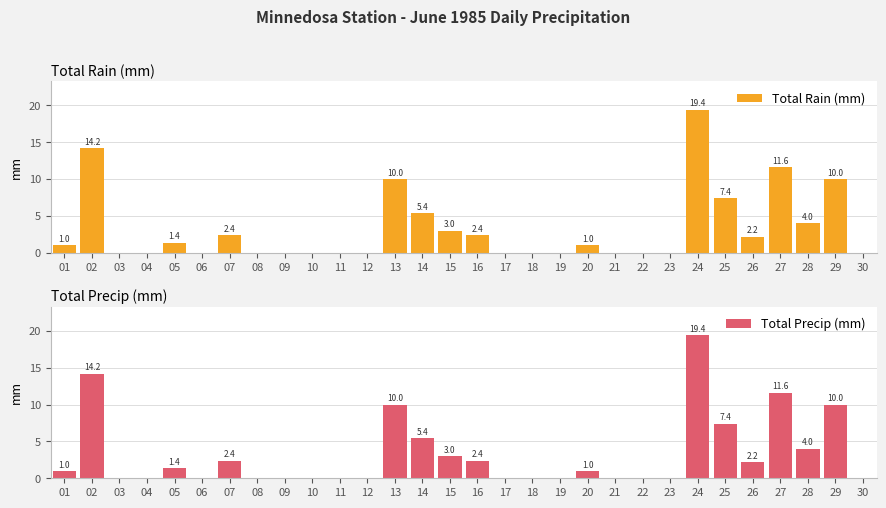

What are all the series names shown in the legend?

Total Rain (mm), Total Precip (mm)